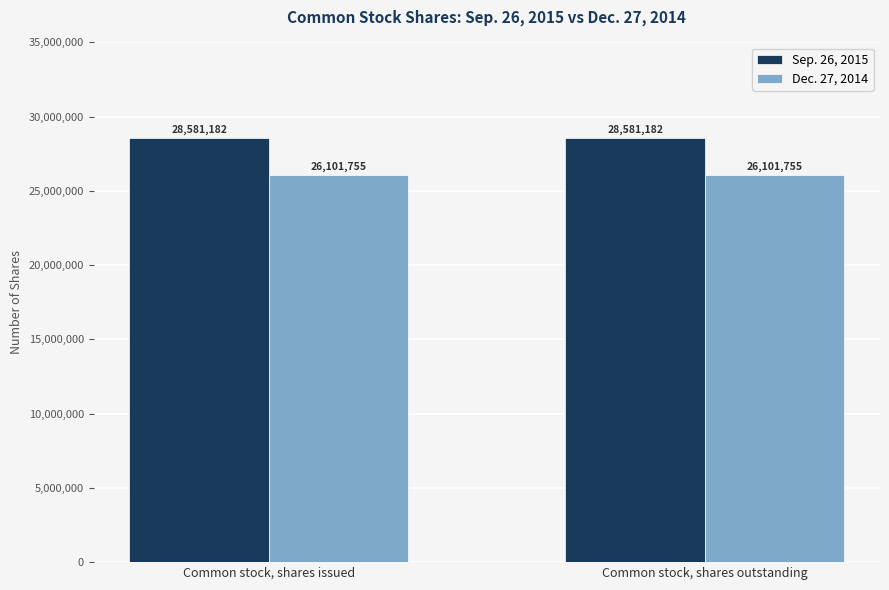

What is the highest value of the Dec. 27, 2014 series?

26101755